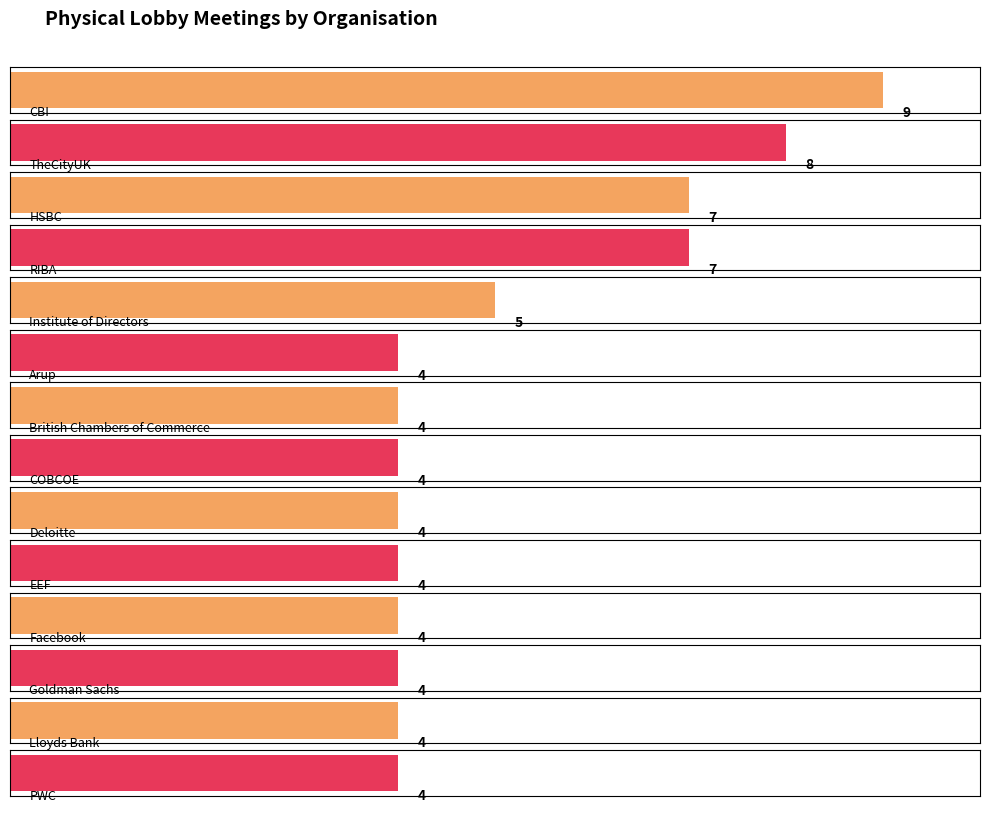

Which label corresponds to the smallest value in the chart?

Arup